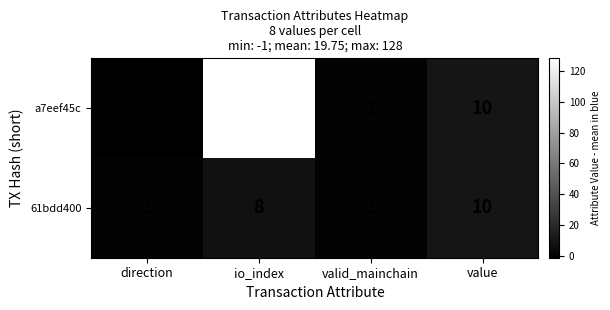

Rank the series by their maximum value, from lowest to highest.

61bdd400, a7eef45c